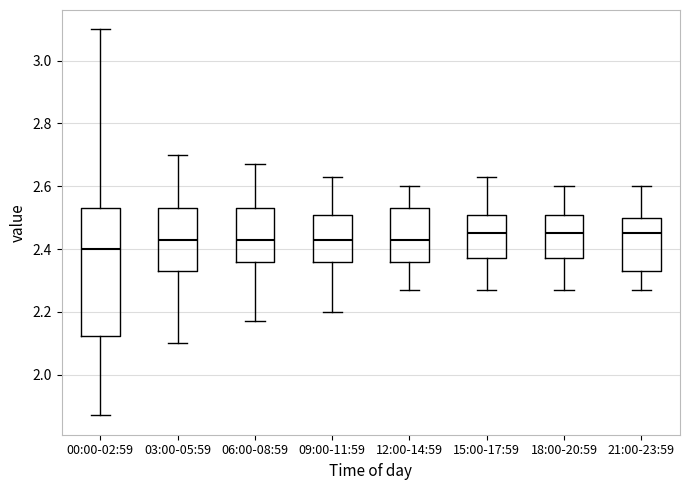

Reading left to right, transcribe this box plot: for each box, give where its median line is, the range the box spans, and where its two whiskers end, as read against the y-axis. The values are not printed on the chart, so give them approximately, as read against the axis.

00:00-02:59: median 2.40, box 2.12 to 2.54, whiskers 1.88 to 3.10
03:00-05:59: median 2.44, box 2.34 to 2.54, whiskers 2.10 to 2.70
06:00-08:59: median 2.44, box 2.36 to 2.54, whiskers 2.18 to 2.68
09:00-11:59: median 2.44, box 2.36 to 2.50, whiskers 2.20 to 2.64
12:00-14:59: median 2.44, box 2.36 to 2.54, whiskers 2.28 to 2.60
15:00-17:59: median 2.46, box 2.38 to 2.50, whiskers 2.28 to 2.64
18:00-20:59: median 2.46, box 2.38 to 2.50, whiskers 2.28 to 2.60
21:00-23:59: median 2.46, box 2.34 to 2.50, whiskers 2.28 to 2.60